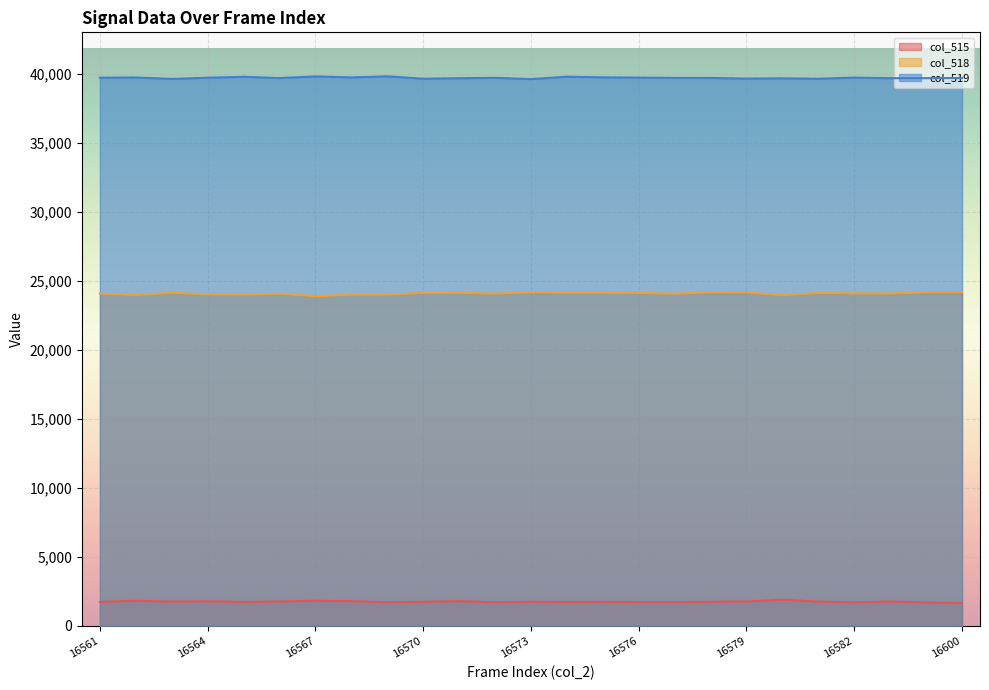

At which category does the chart reach its peak across all series?

16569